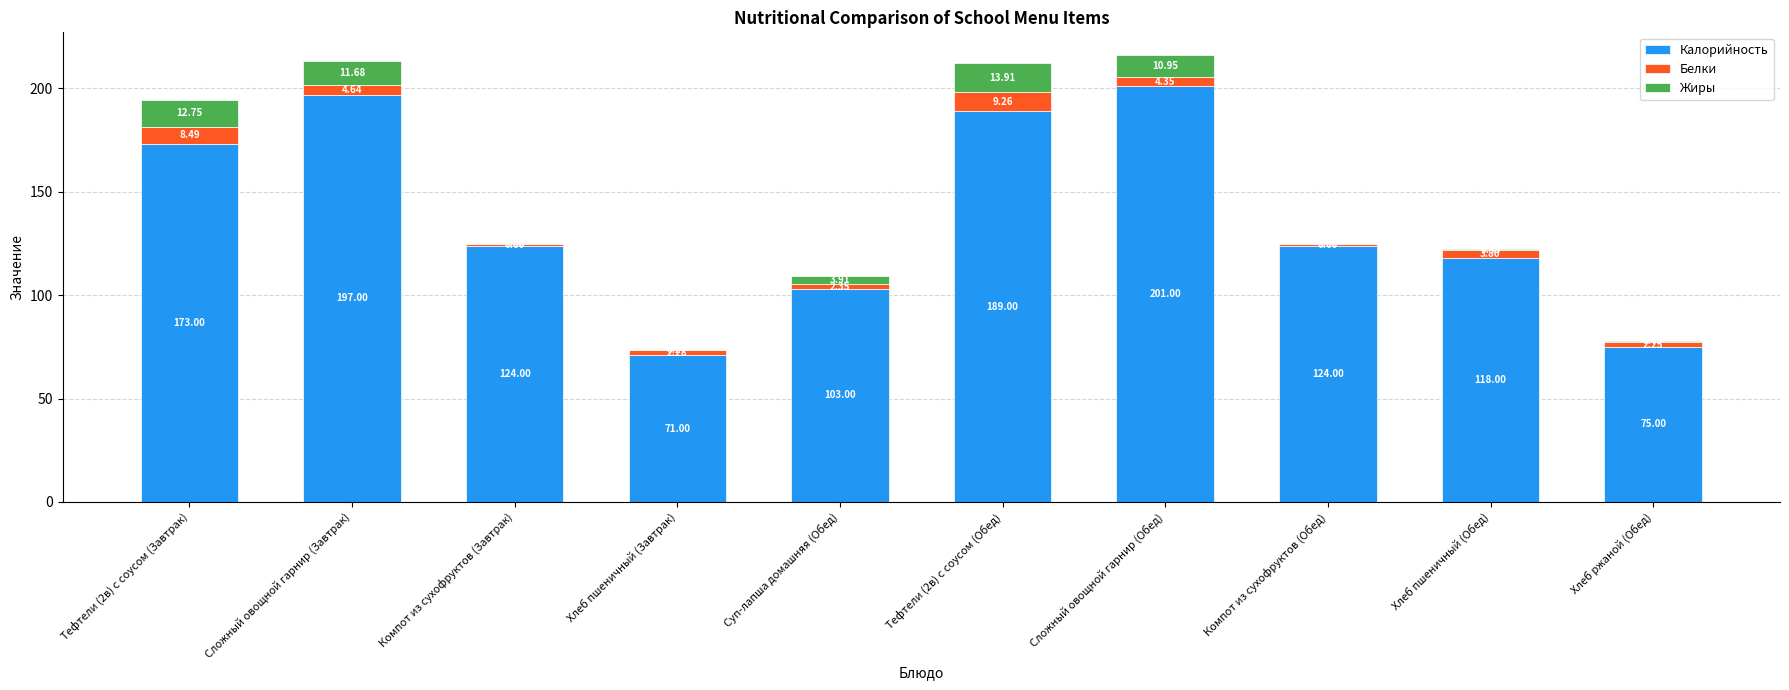

What is the sum of the Калорийность values at Хлеб пшеничный (Обед) and Суп-лапша домашняя (Обед)?

221.0